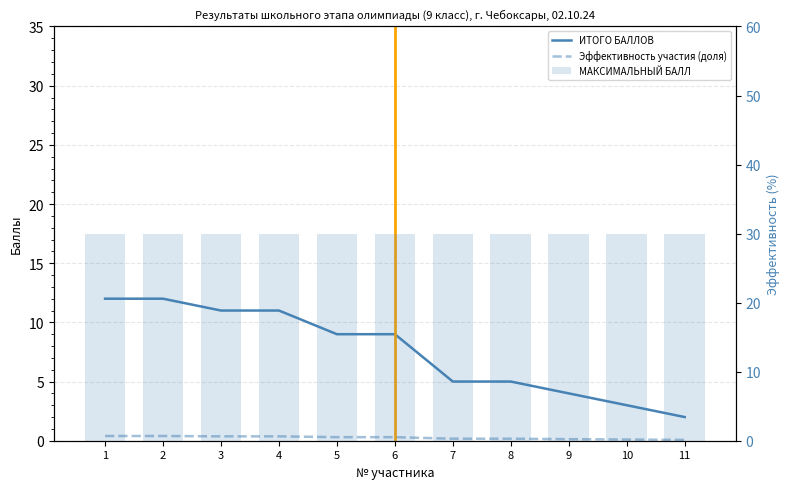

At which category is the sum across all series the highest?

1